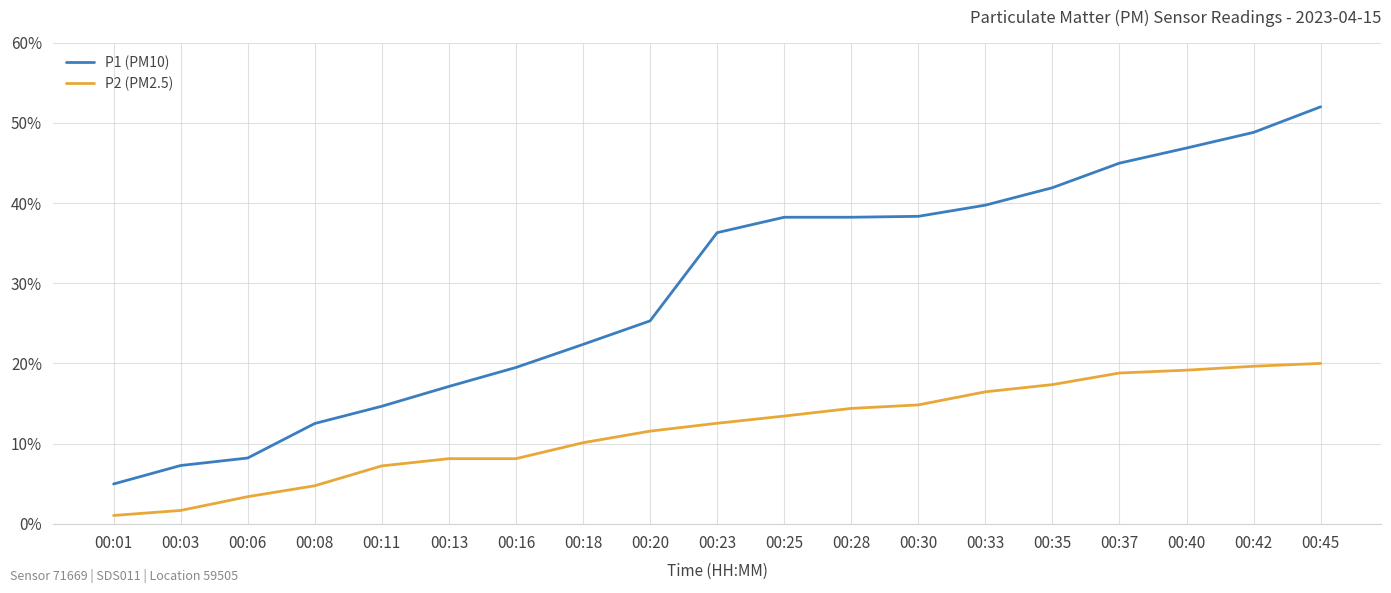

Rank the series at 00:45 from highest to lowest value.

P1 (PM10), P2 (PM2.5)